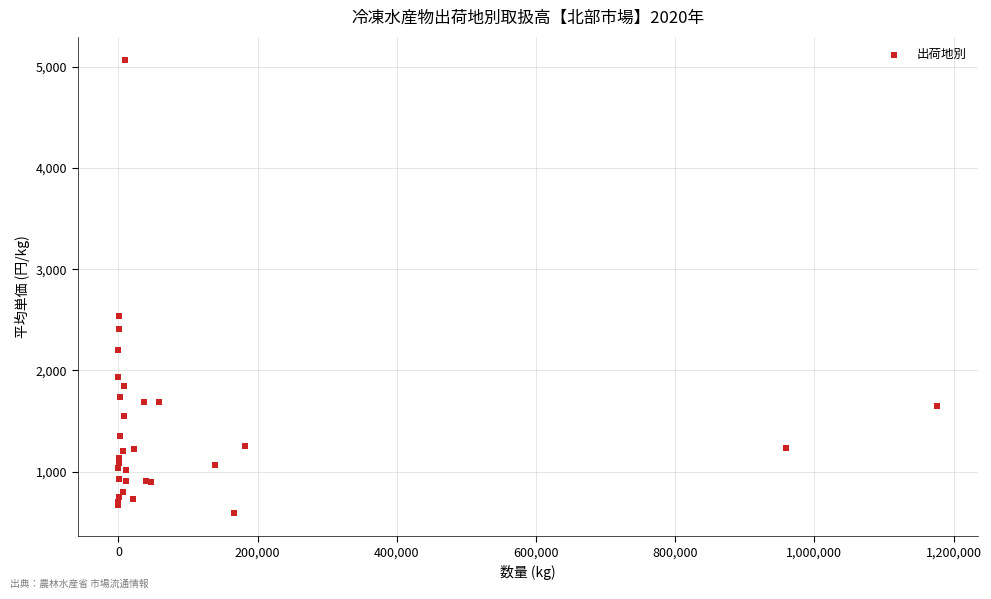

What Y value in the scatter plot is closest to 2829?

2538